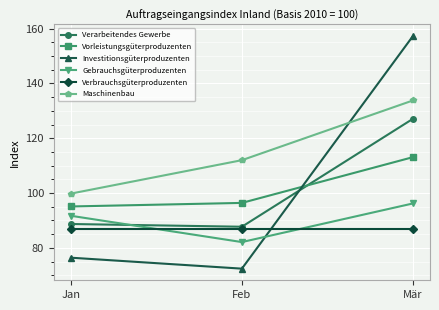

How many categories are shown in the chart?

3